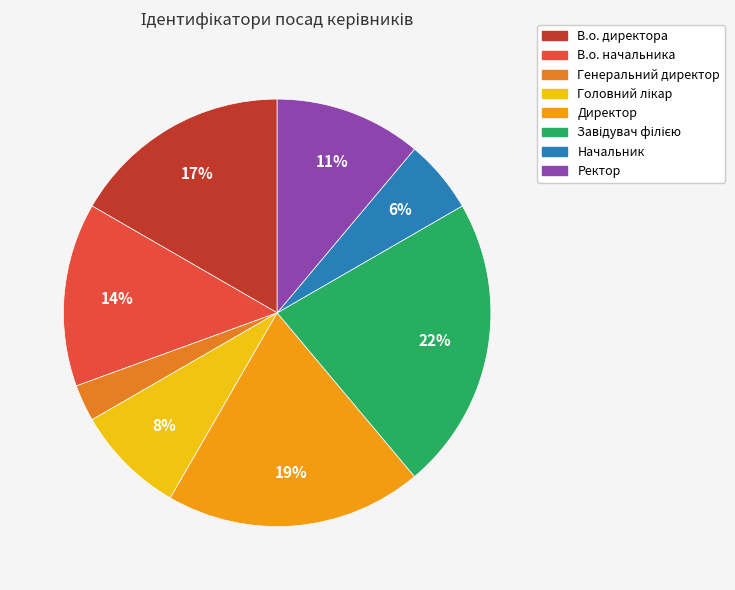

Do Ректор and Завідувач філією together represent more than half of the pie?

No